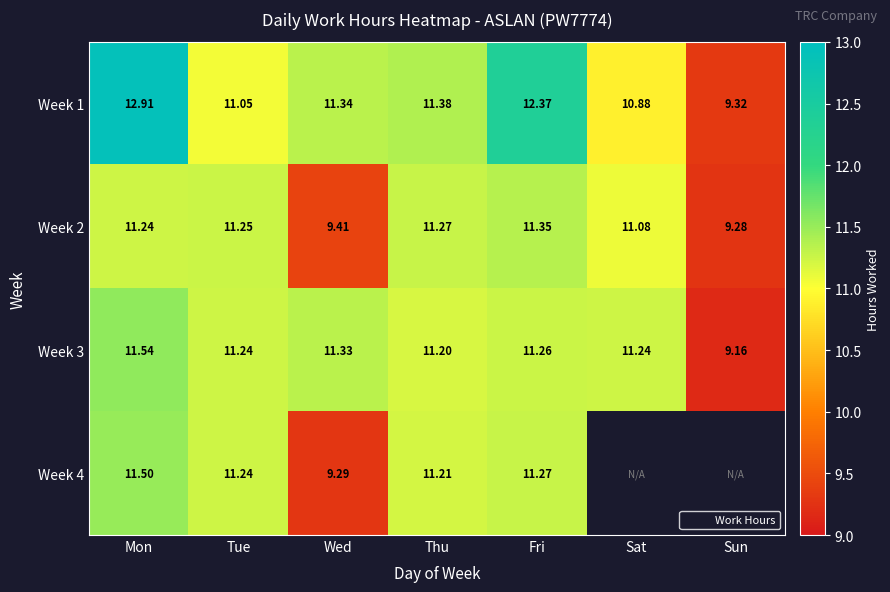

Which series has the largest total across all categories?

Week 1